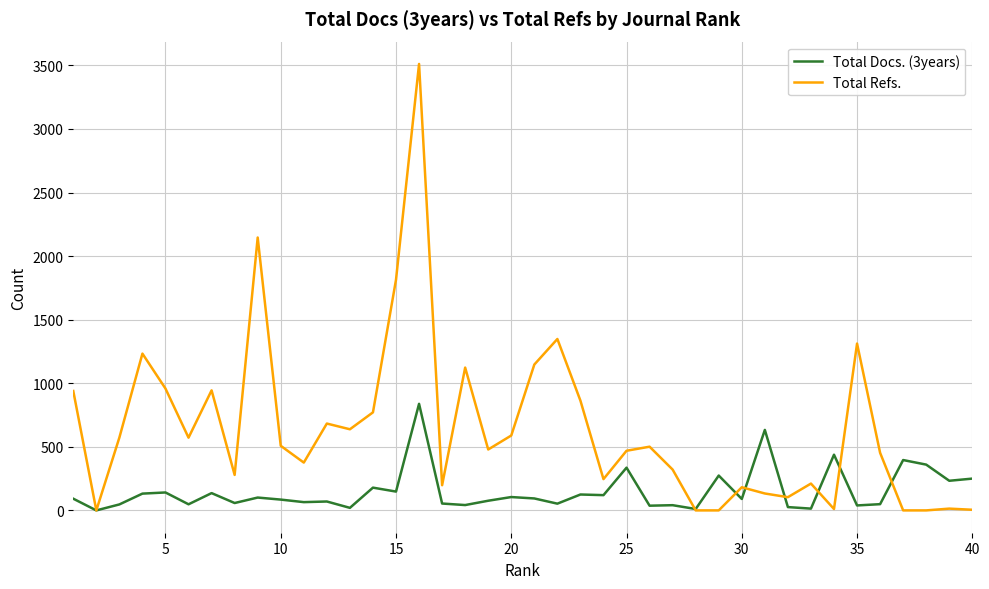

What is the highest value of the Total Refs. series?

3511